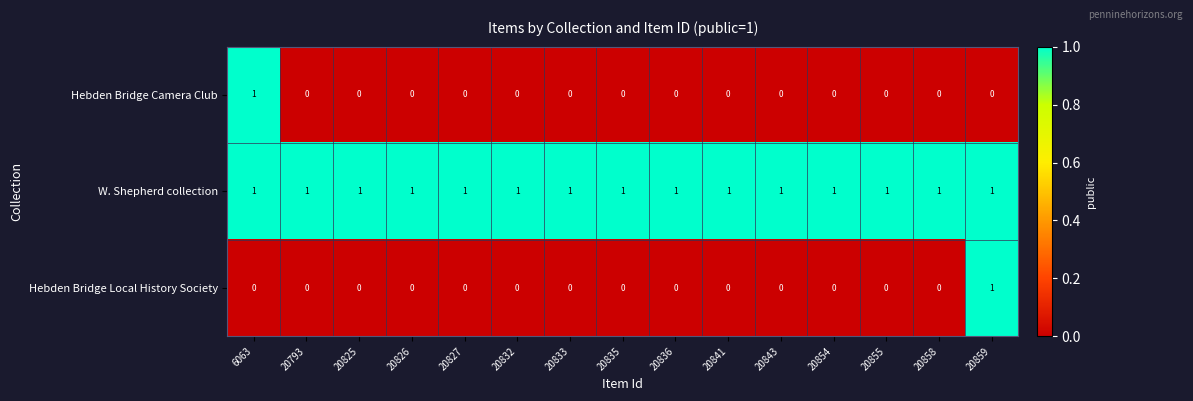

Which series has the largest total across all categories?

W. Shepherd collection